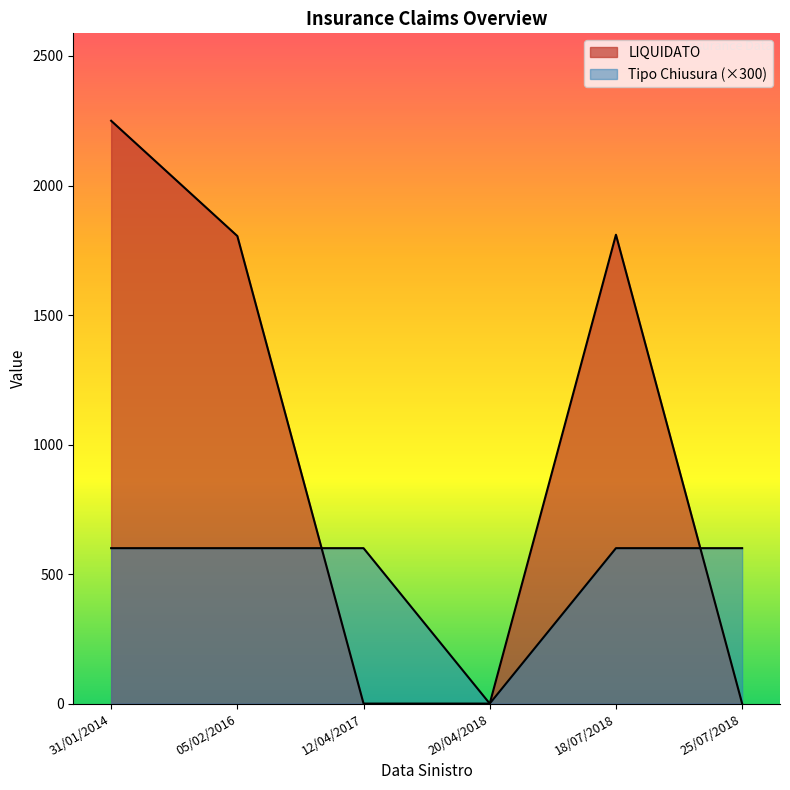

Where is LIQUIDATO nearest to the value 1125?

05/02/2016